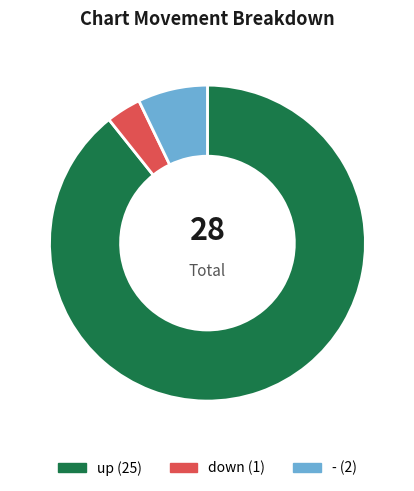

Is there a majority slice in this chart?

Yes